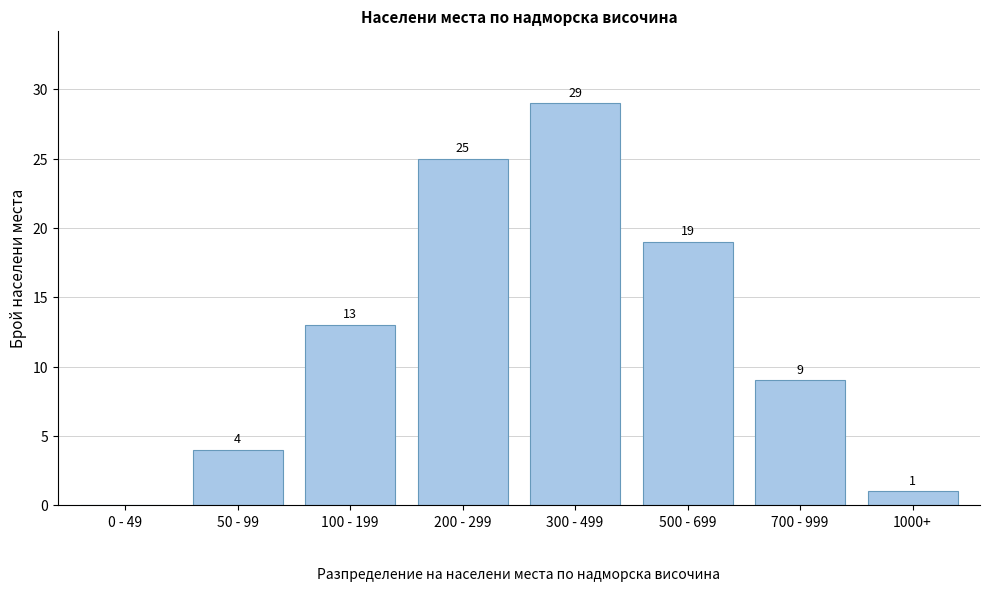

Reading left to right, list all the values displayed in this chart.

0 - 49=0	50 - 99=4	100 - 199=13	200 - 299=25	300 - 499=29	500 - 699=19	700 - 999=9	1000+=1